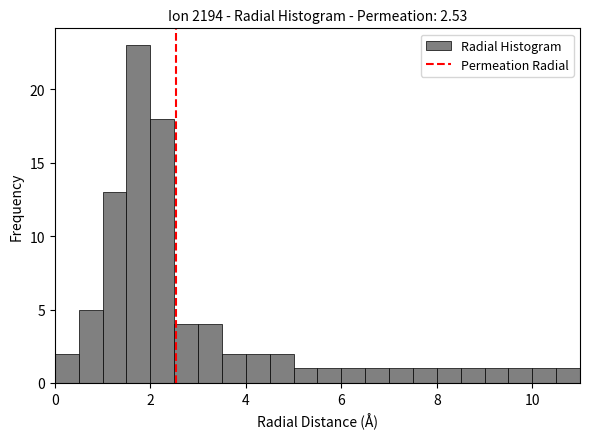

Around what value on the x-axis is the tallest bar? Give the approximate position of its centre, as read against the axis.

1.8